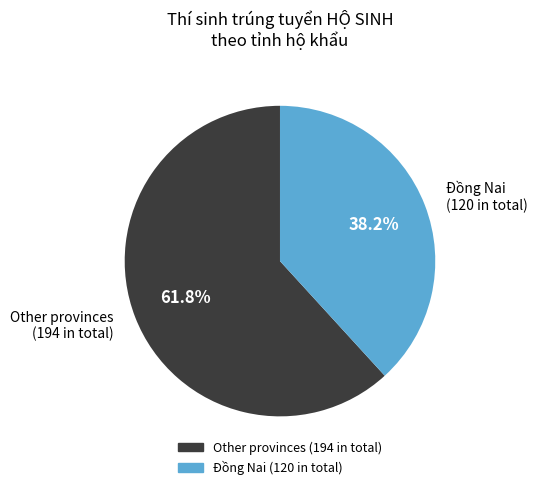

What is the majority slice?

Other provinces (194 in total)